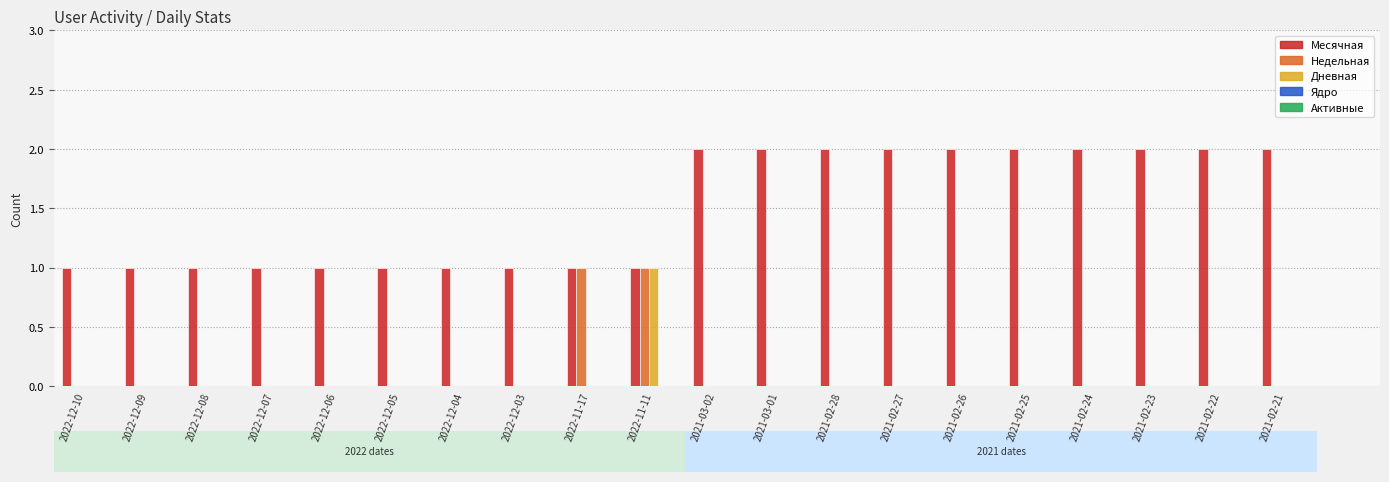

Which series has the largest total across all categories?

Месячная